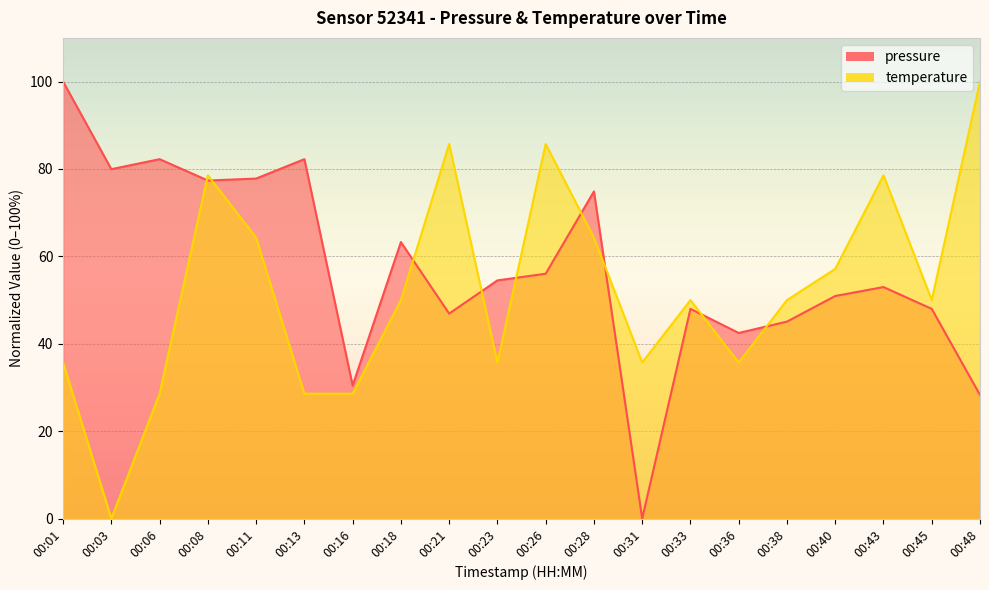

What is the difference between the maximum and second lowest values in the temperature series?

71.4